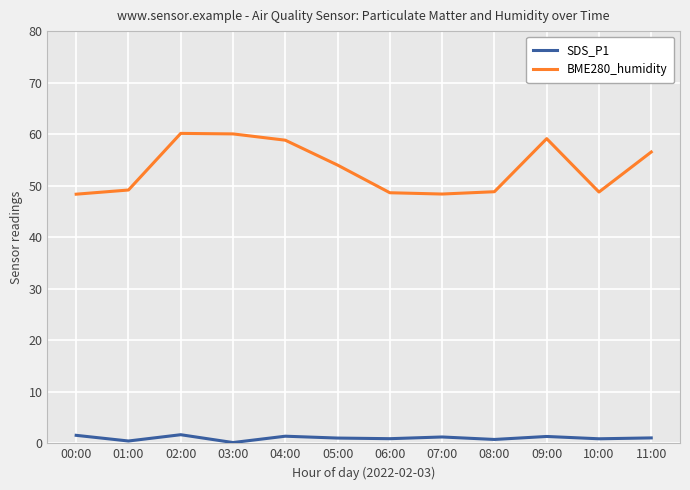

Which series has the largest total across all categories?

BME280_humidity